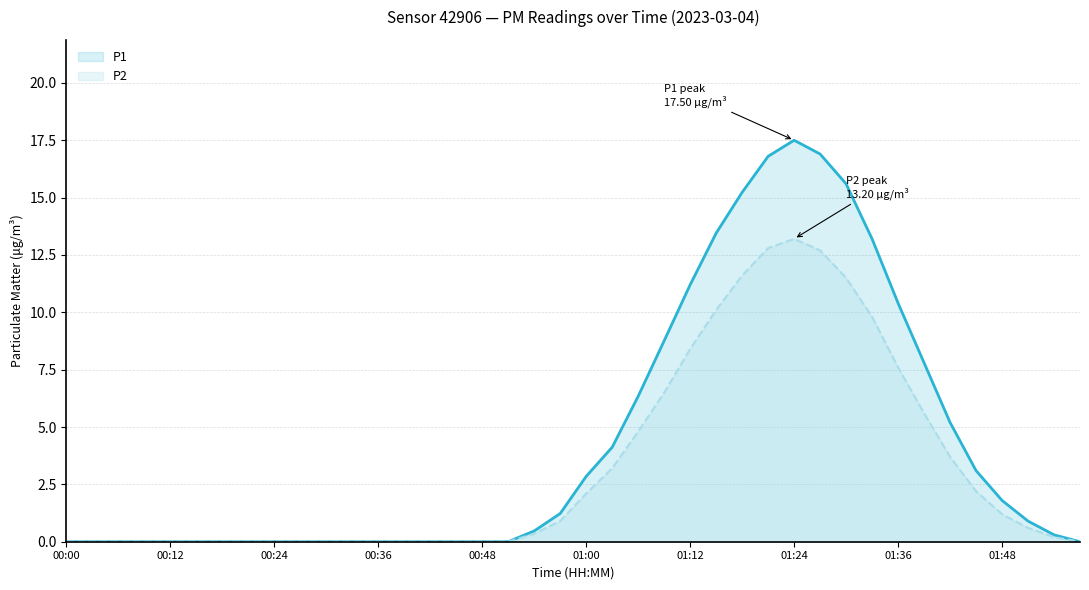

What is the difference between the P1 values at 25 and 14?

13.4